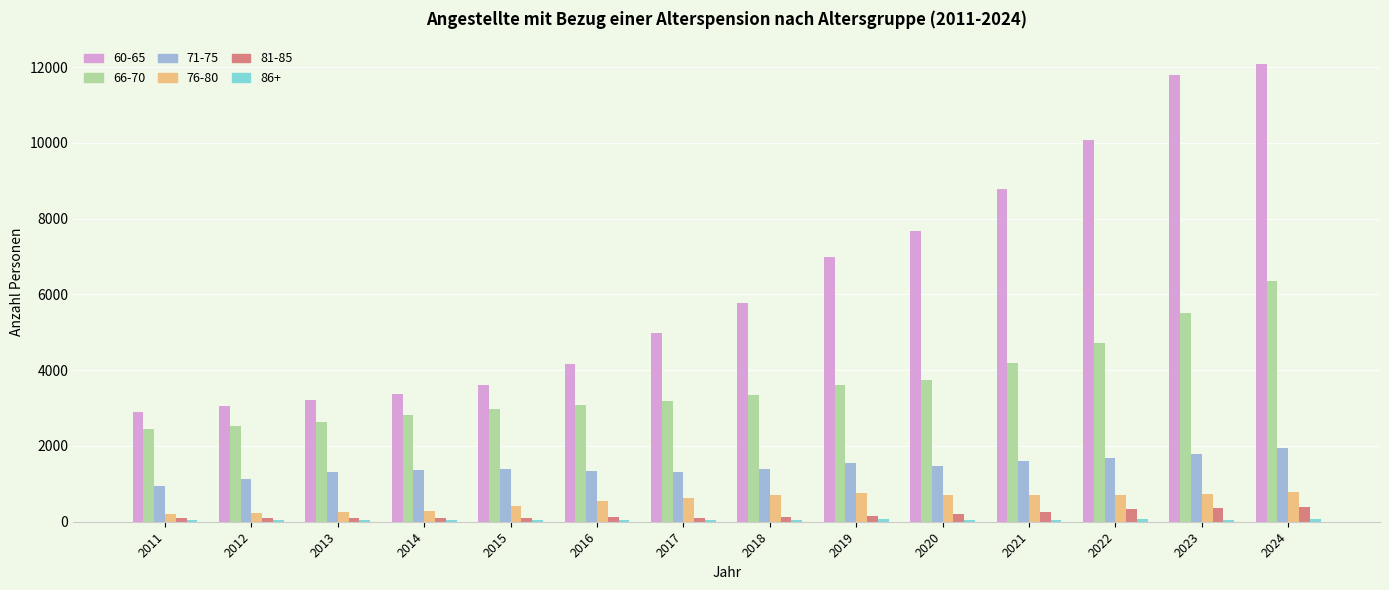

Which series has the largest range (max minus min)?

60-65